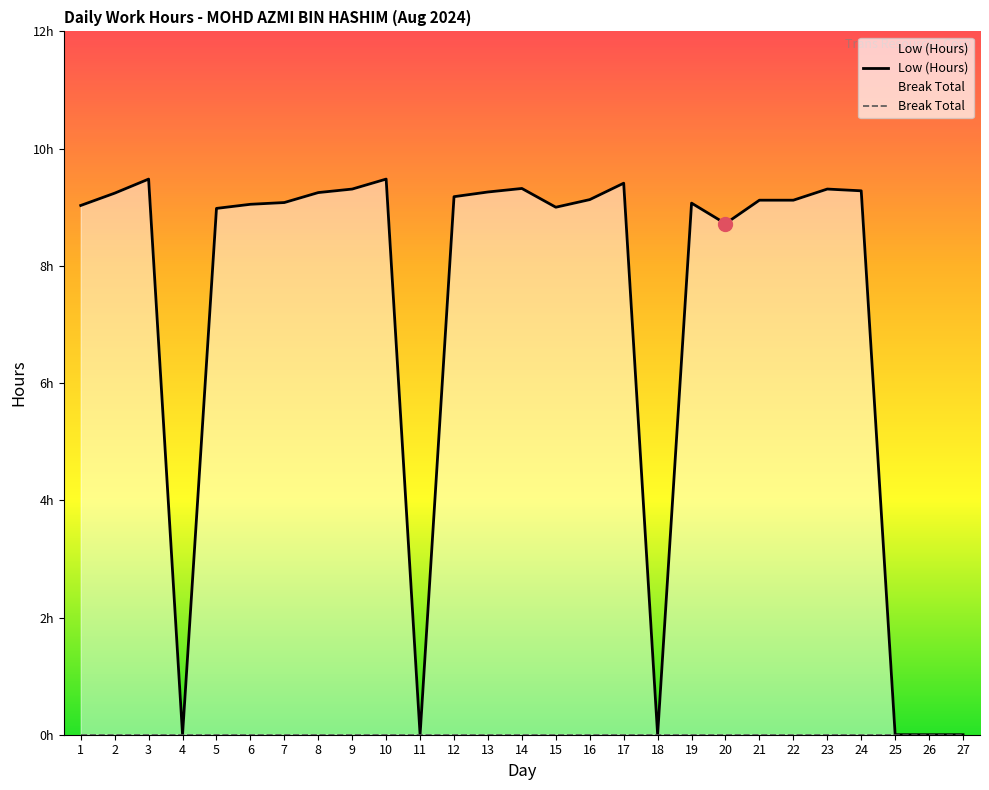

What is the sum of all Low (Hours) values?

192.8